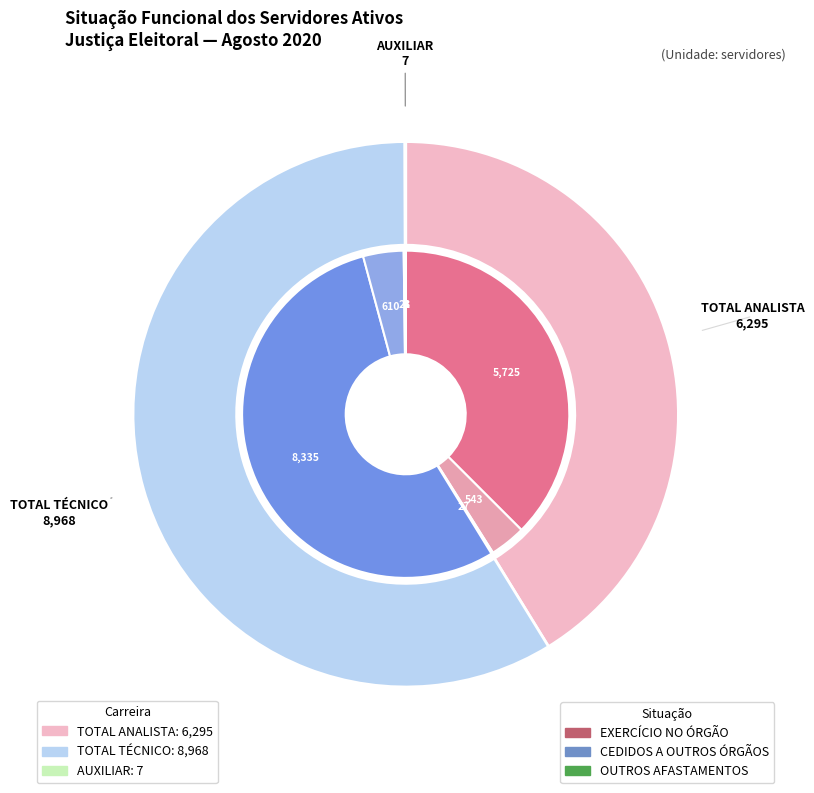

To the nearest percent, what is the average slice percentage?

33%